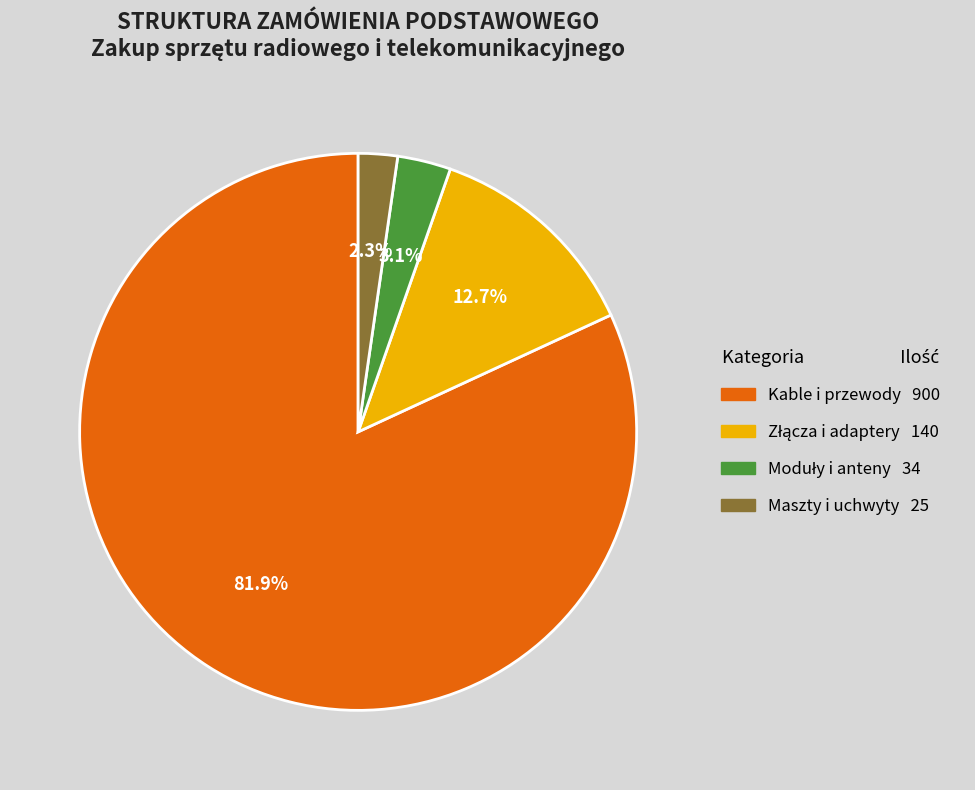

Is there a majority slice in this chart?

Yes